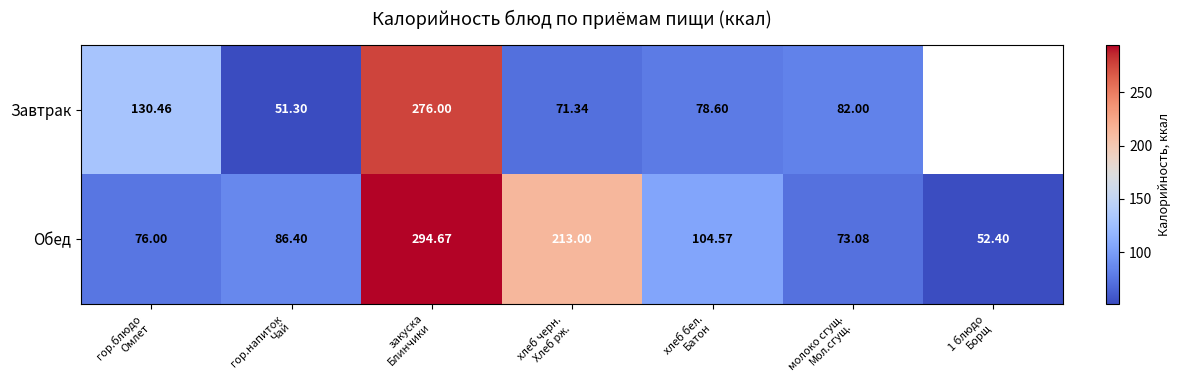

Which series changed the most between гор.напиток
Чай and хлеб черн.
Хлеб рж.?

Обед